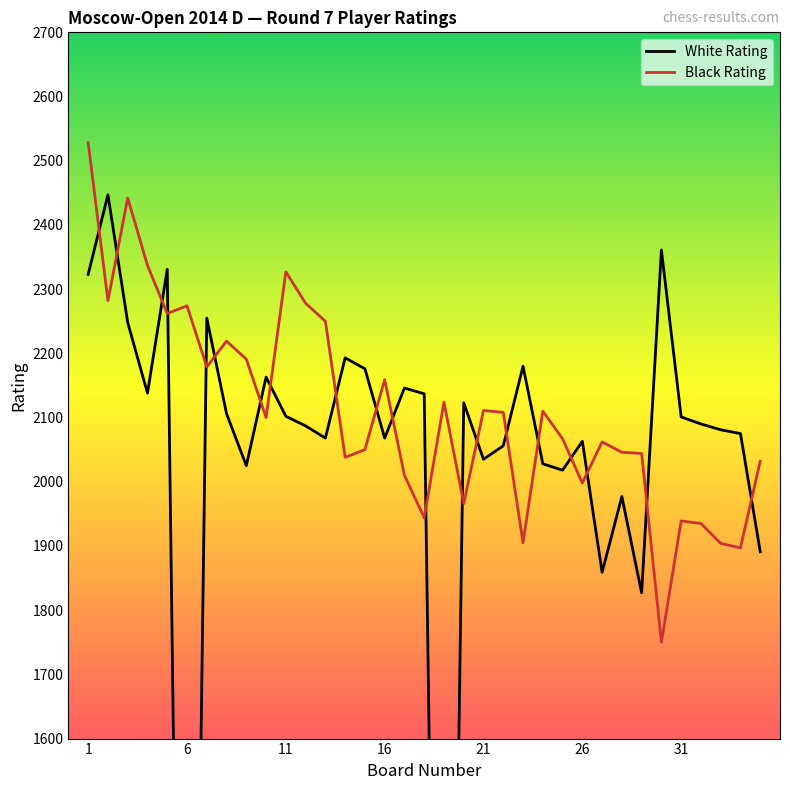

What is the lowest value of the Black Rating series?

1750